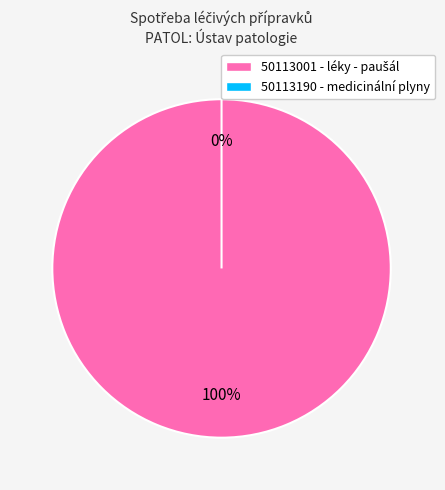

How many slices are in this pie chart?

2